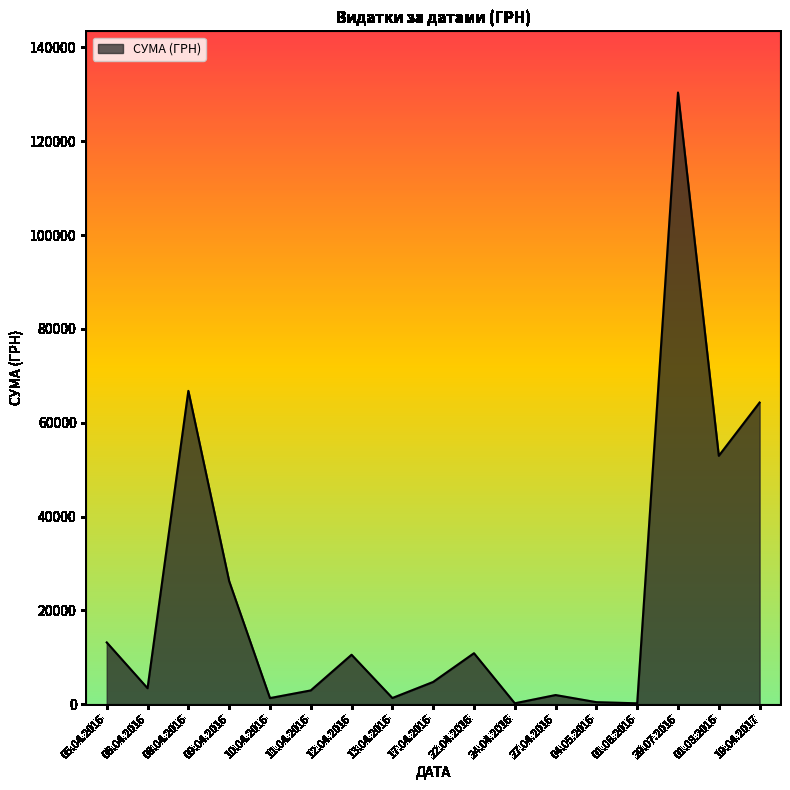

Does the chart have visible grid lines?

No